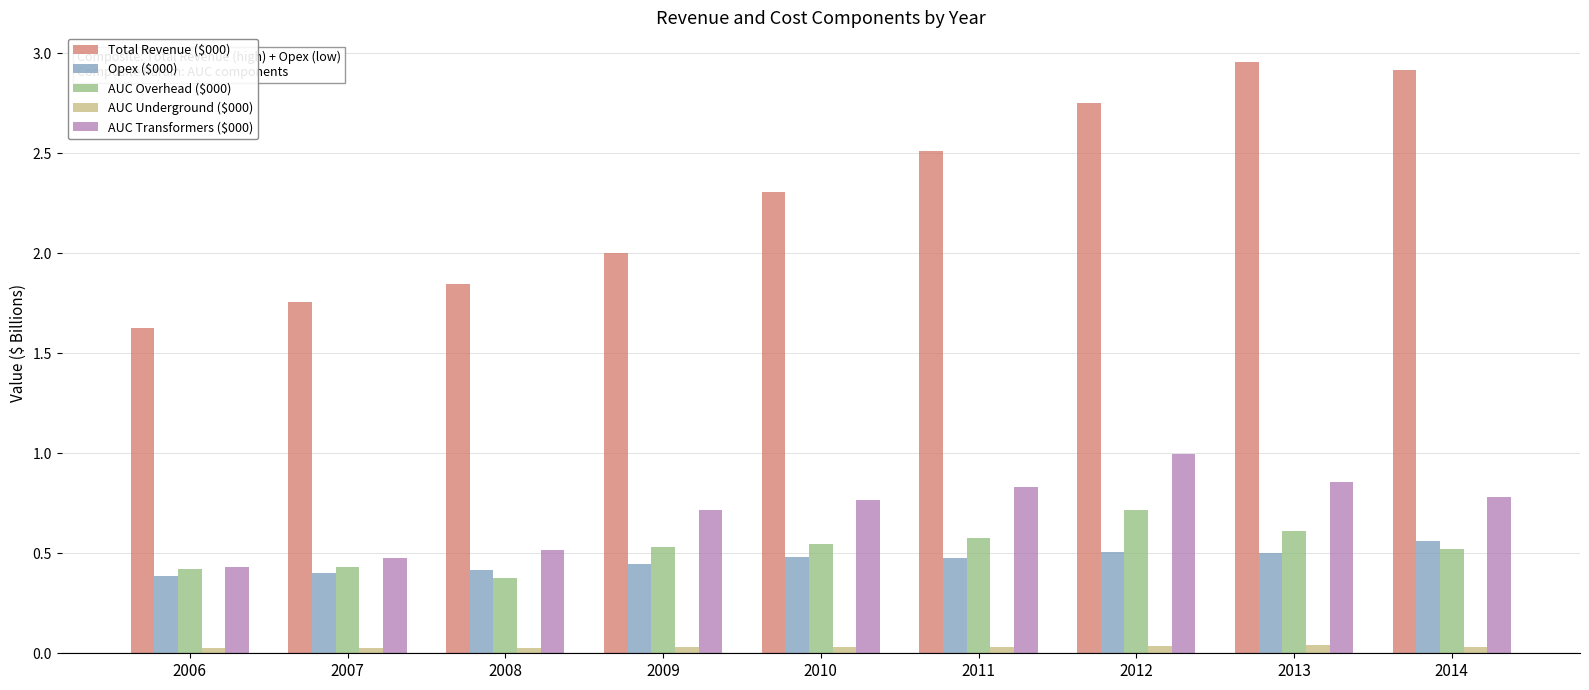

Which series has the widest spread of values?

Total Revenue ($000)